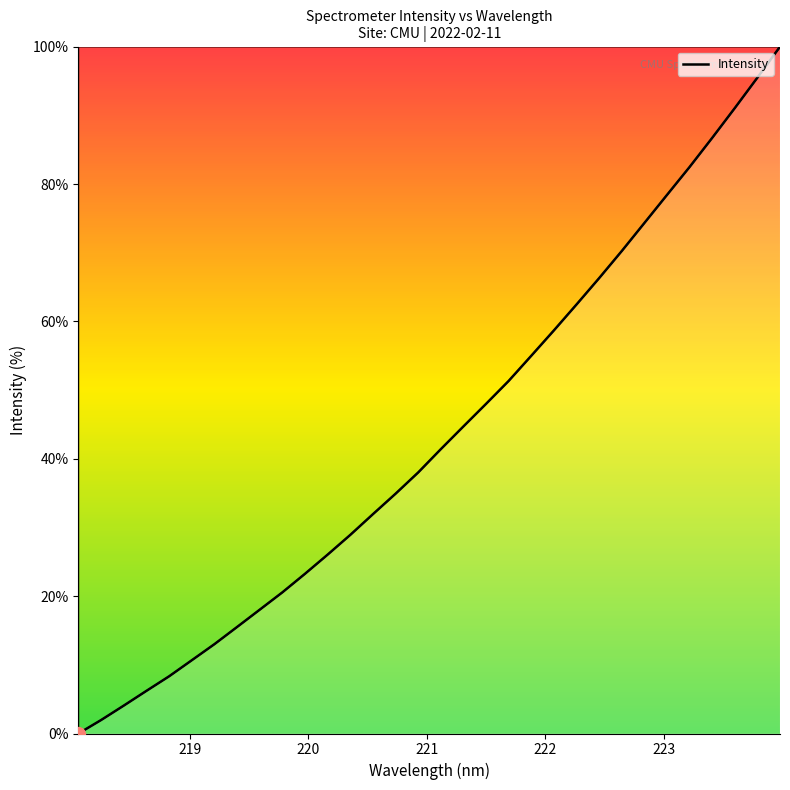

What is the difference between the maximum and minimum values?

100.0